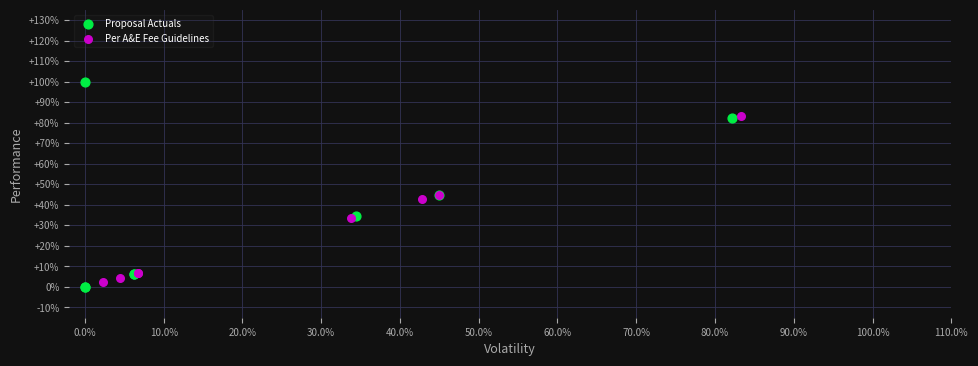

Which series has the widest spread of Y values?

Proposal Actuals